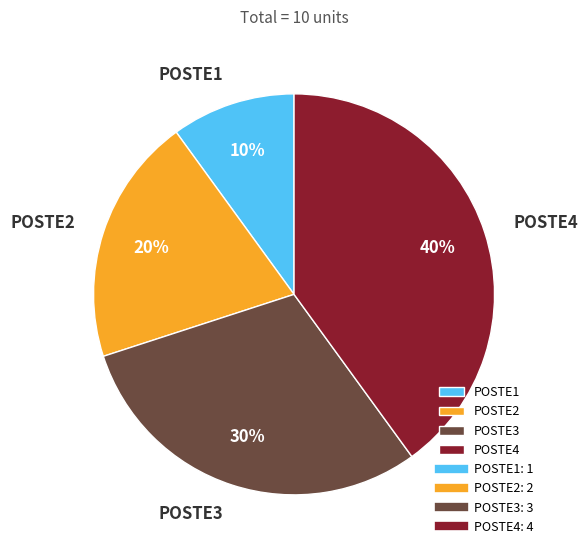

To the nearest percent, what is the combined percentage of POSTE4 and POSTE1?

50%